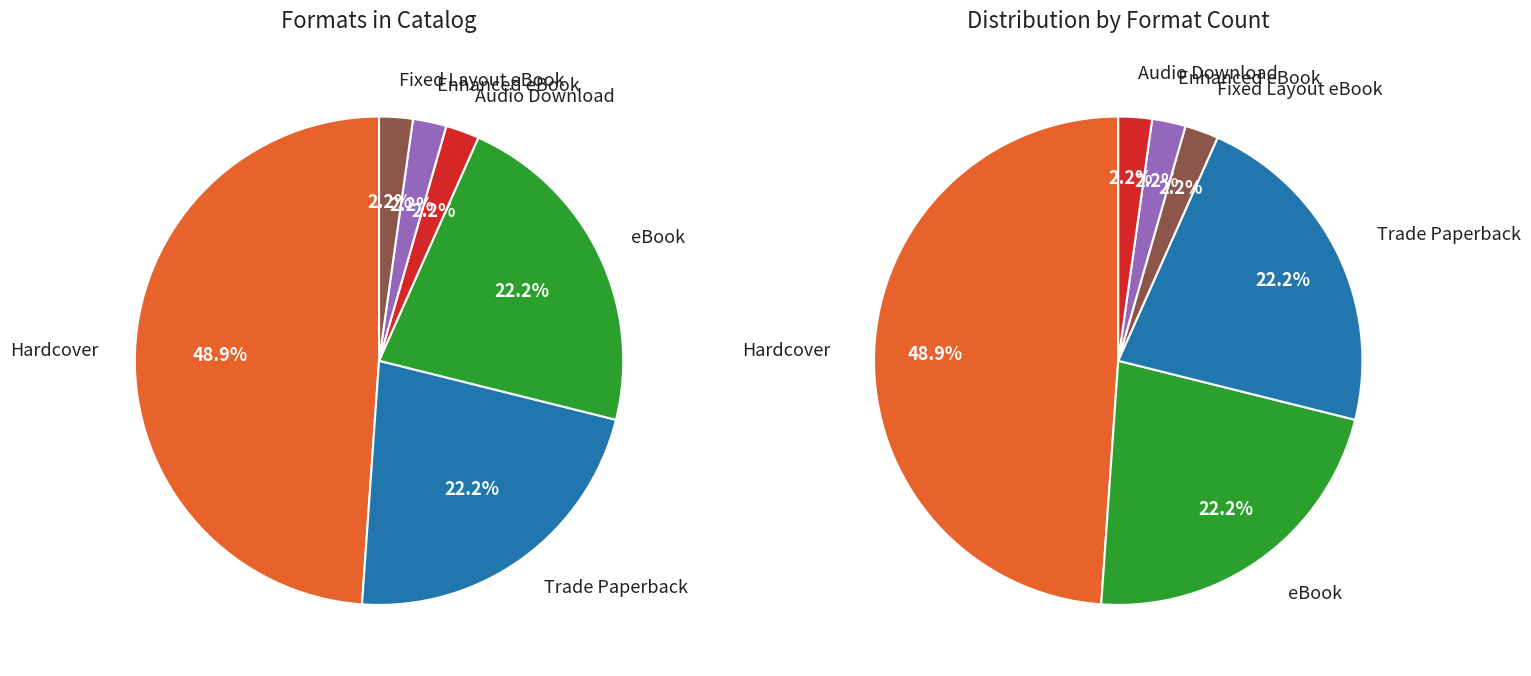

Which slice is the smallest?

Audio Download